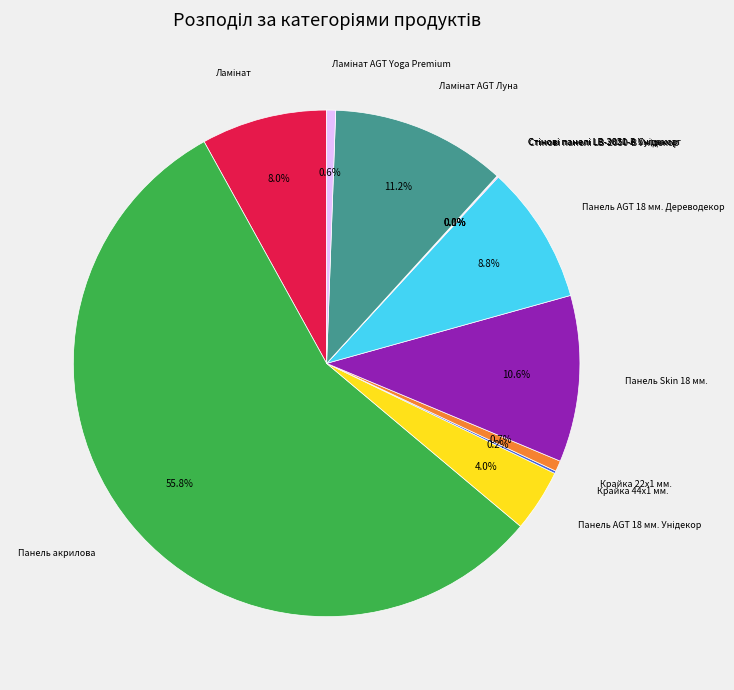

Is there any slice that represents more than half of the pie?

Yes